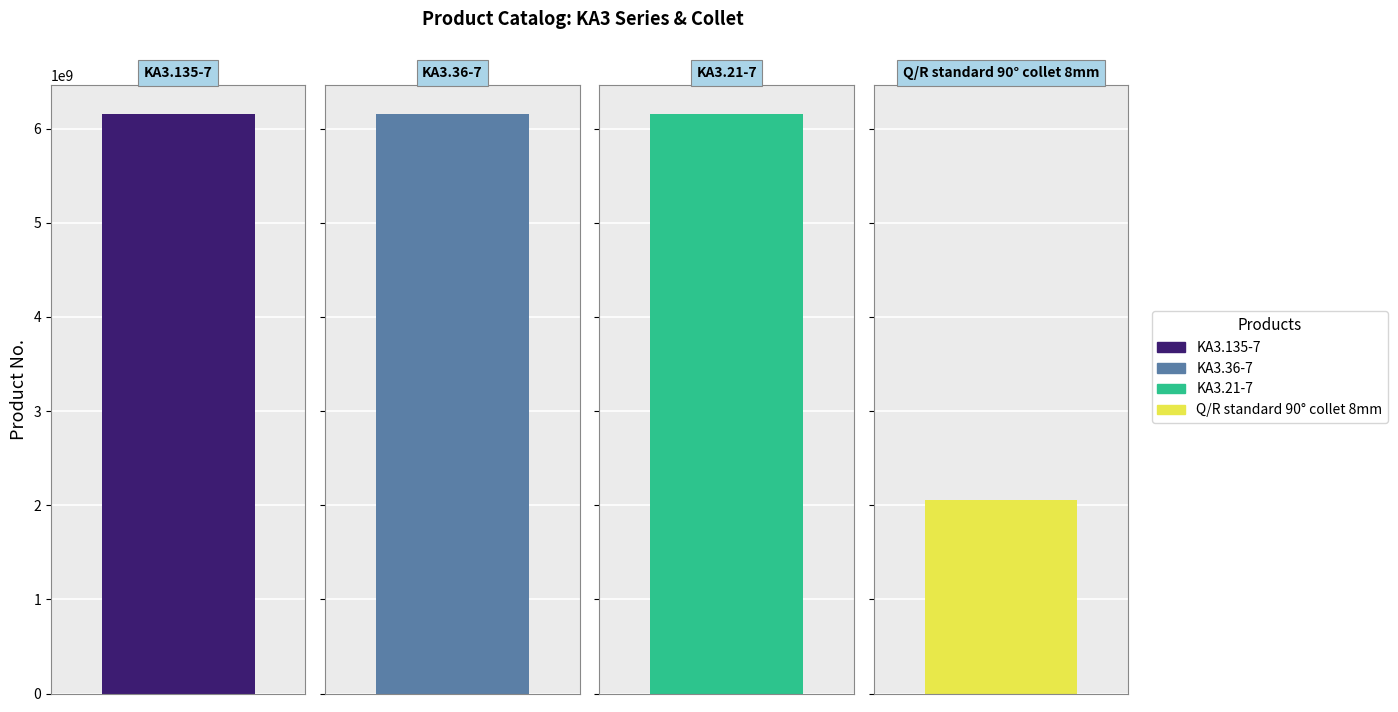

Reading right to left, list all the values displayed in this chart.

2050503533	6151705240	6151705230	6151705220